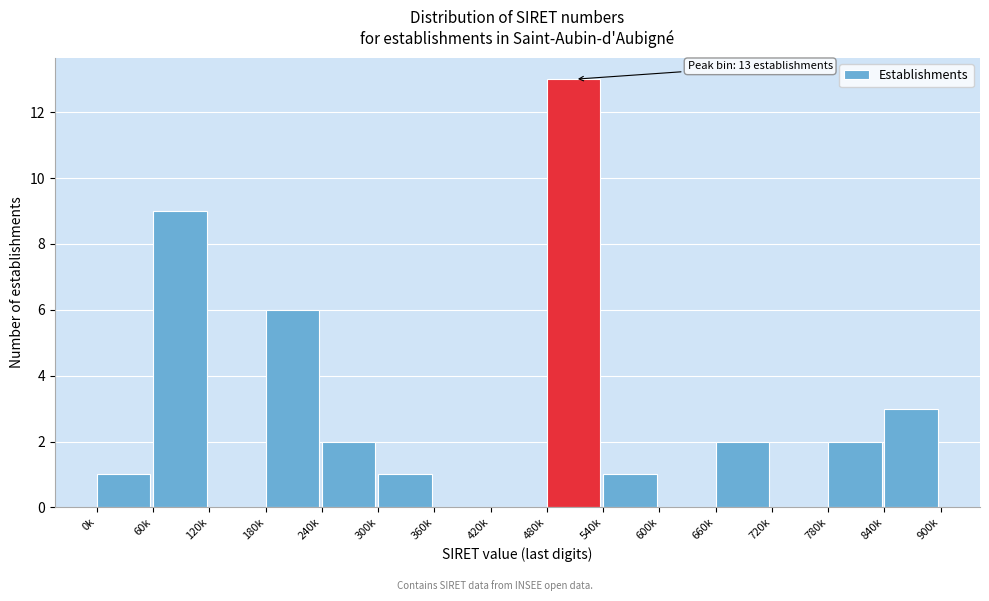

Reading left to right, transcribe all the data shown in this chart.

0k=1	60k=9	120k=0	180k=6	240k=2	300k=1	360k=0	420k=0	480k=13	540k=1	600k=0	660k=2	720k=0	780k=2	840k=3